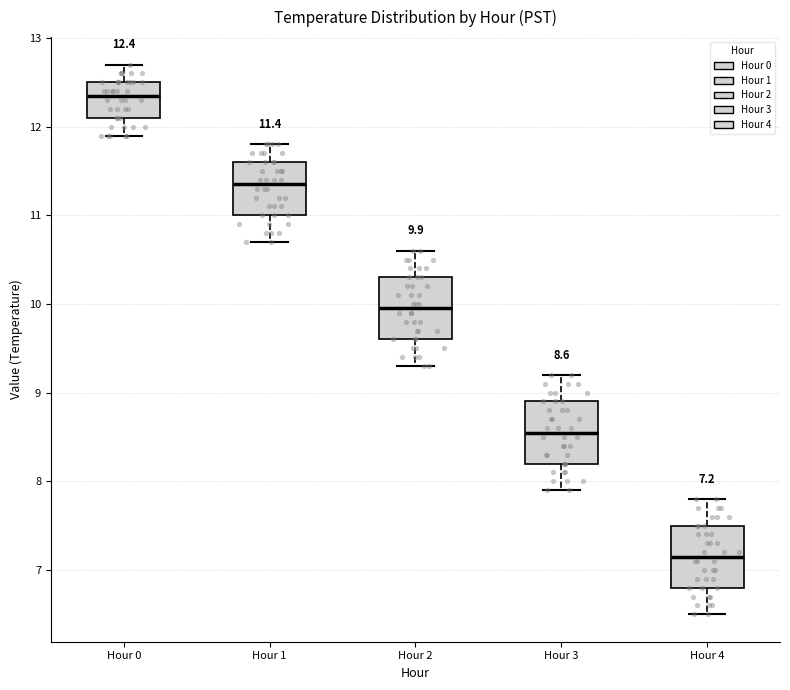

Which box's median line is the highest?

Hour 0